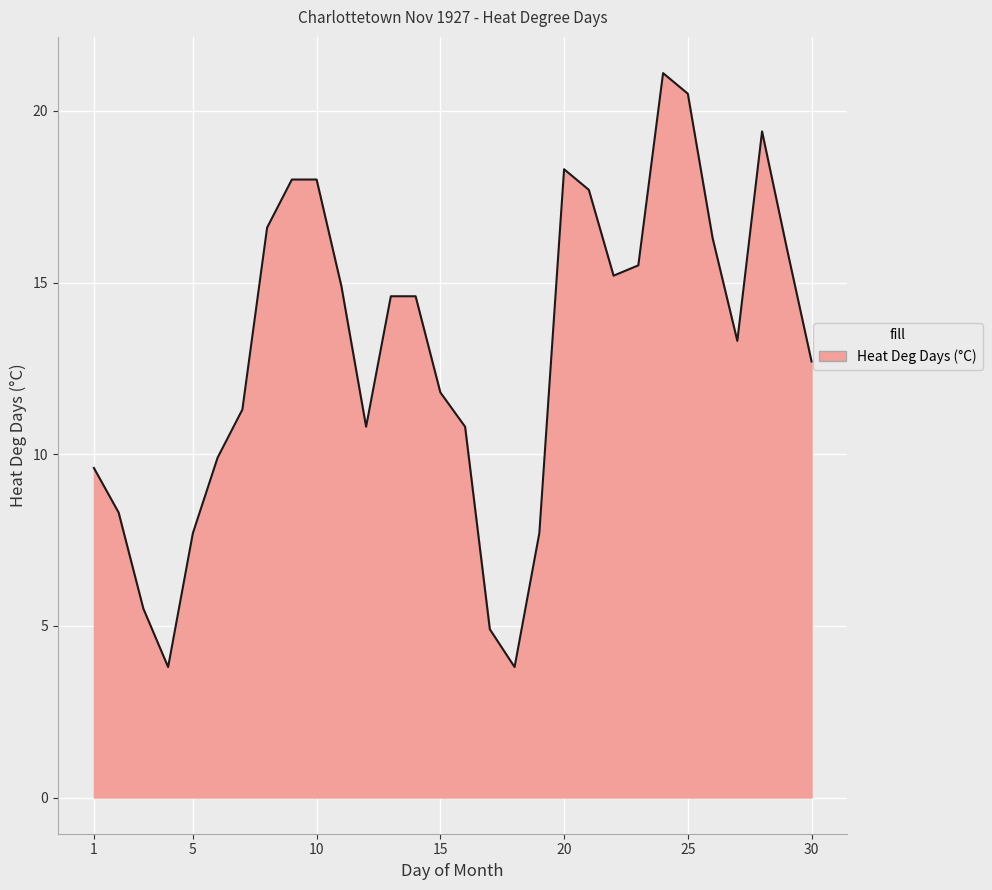

What is the difference between the maximum and minimum values?

17.3